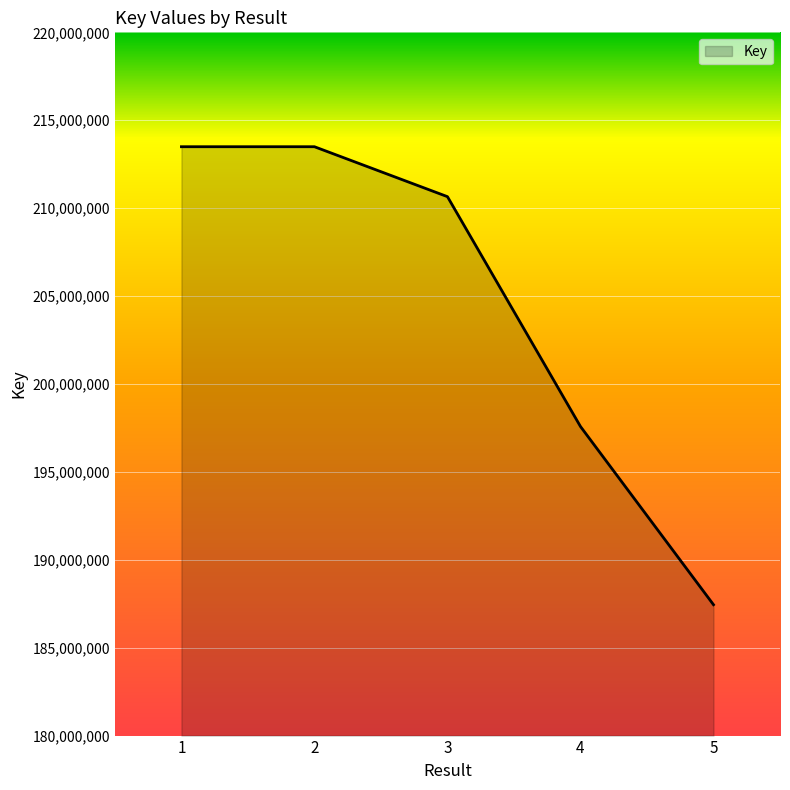

What is the change in value from 1 to 2?

+266